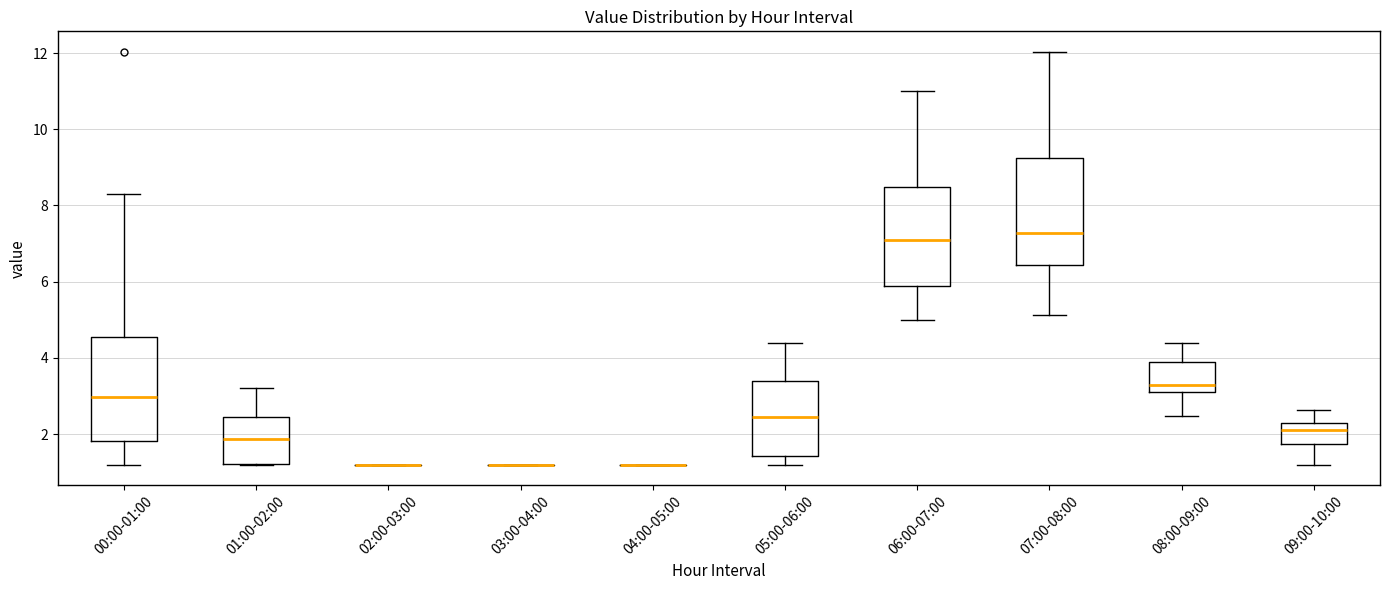

Reading left to right, read every box against the y-axis: the position of its median line, the range the box covers, and the ends of its whiskers. The values are not printed on the chart, so give them approximately, as read against the axis.

00:00-01:00: median 3.0, box 1.8 to 4.6, whiskers 1.2 to 8.4
01:00-02:00: median 1.8, box 1.2 to 2.4, whiskers 1.2 to 3.2
02:00-03:00: box collapsed to a line at 1.2, whiskers 1.2 to 1.2
03:00-04:00: box collapsed to a line at 1.2, whiskers 1.2 to 1.2
04:00-05:00: box collapsed to a line at 1.2, whiskers 1.2 to 1.2
05:00-06:00: median 2.4, box 1.4 to 3.4, whiskers 1.2 to 4.4
06:00-07:00: median 7.2, box 5.8 to 8.4, whiskers 5.0 to 11.0
07:00-08:00: median 7.2, box 6.4 to 9.2, whiskers 5.2 to 12.0
08:00-09:00: median 3.2, box 3.0 to 3.8, whiskers 2.4 to 4.4
09:00-10:00: median 2.2, box 1.8 to 2.4, whiskers 1.2 to 2.6